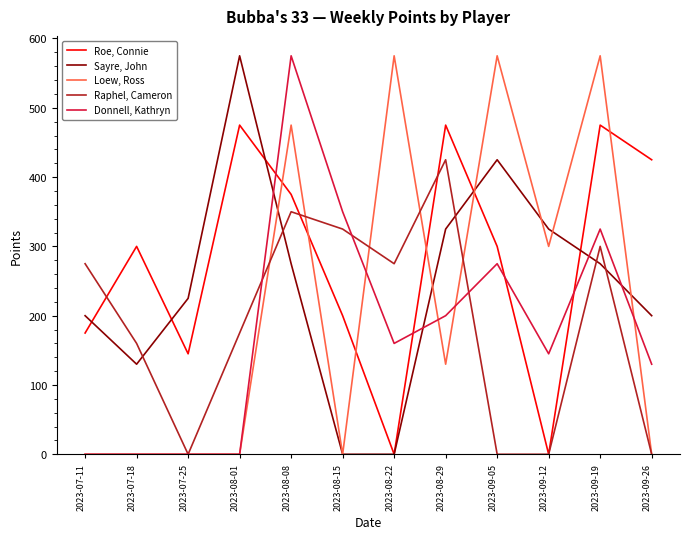

The Sayre, John series shows 583 at 2023-09-05. True or false?

False